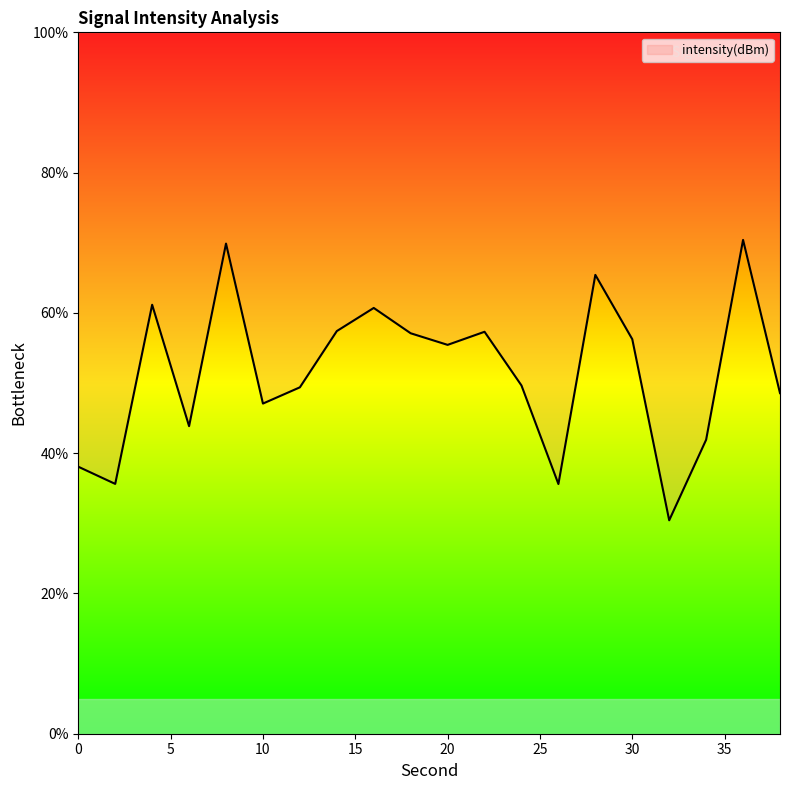

What is the difference between the maximum and second lowest values?

34.8